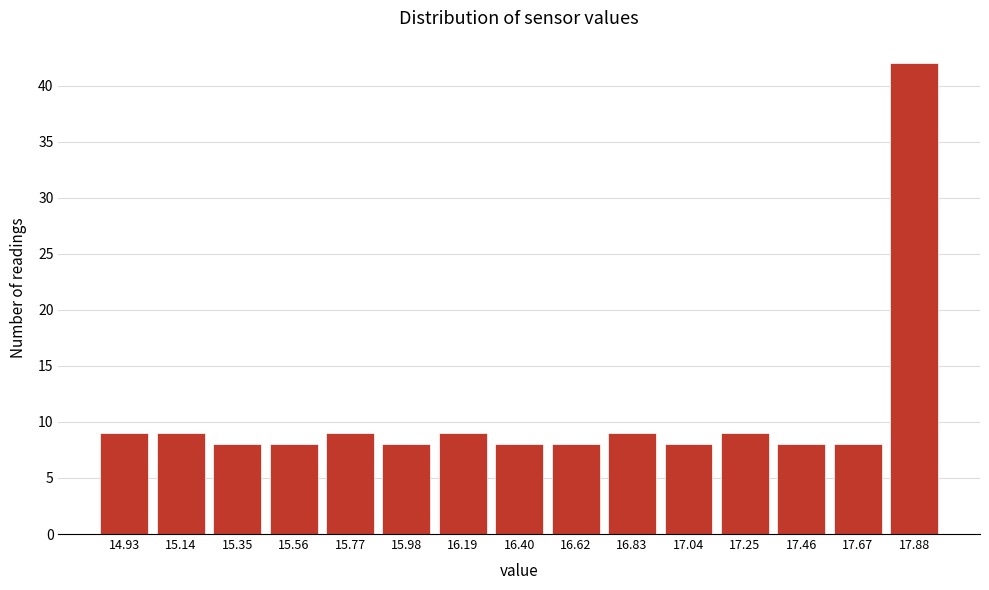

Reading left to right, list all the values displayed in this chart.

9	9	8	8	9	8	9	8	8	9	8	9	8	8	42